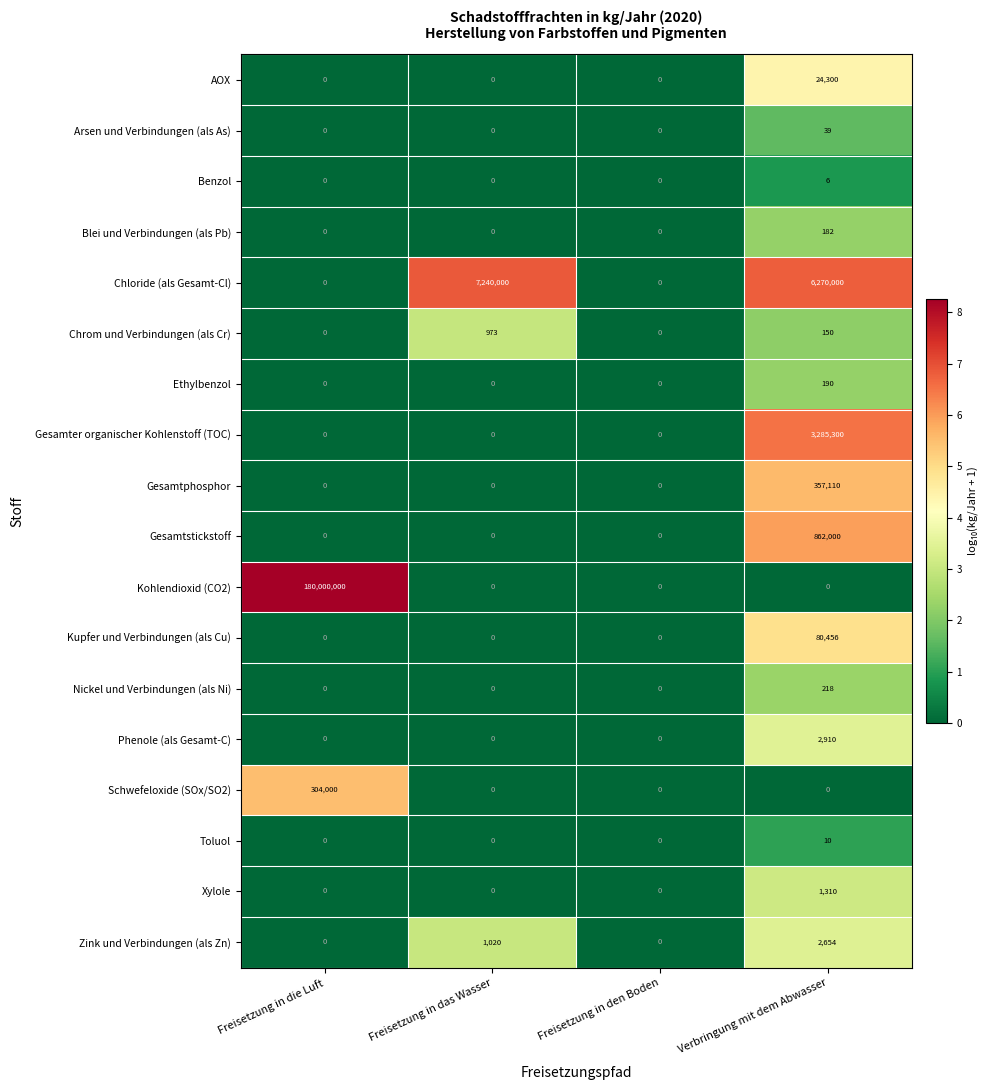

Which series has the largest total across all categories?

Kohlendioxid (CO2)